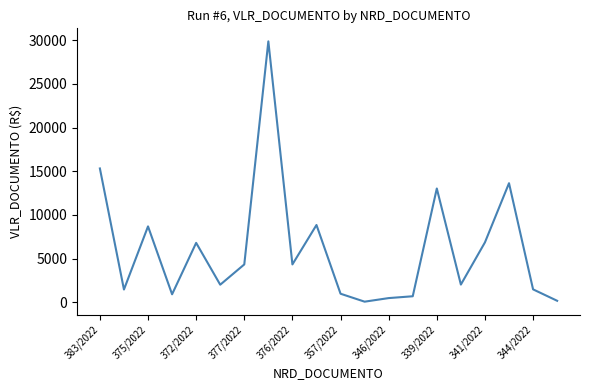

What is the greatest value displayed?

29851.7